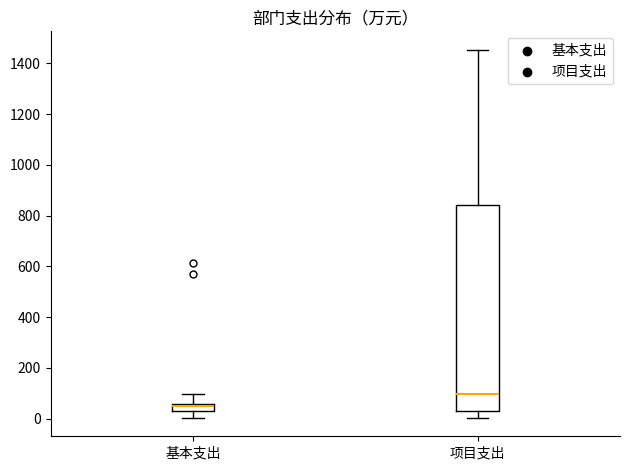

Comparing the boxes themselves (not the whiskers), which one is the tallest?

项目支出